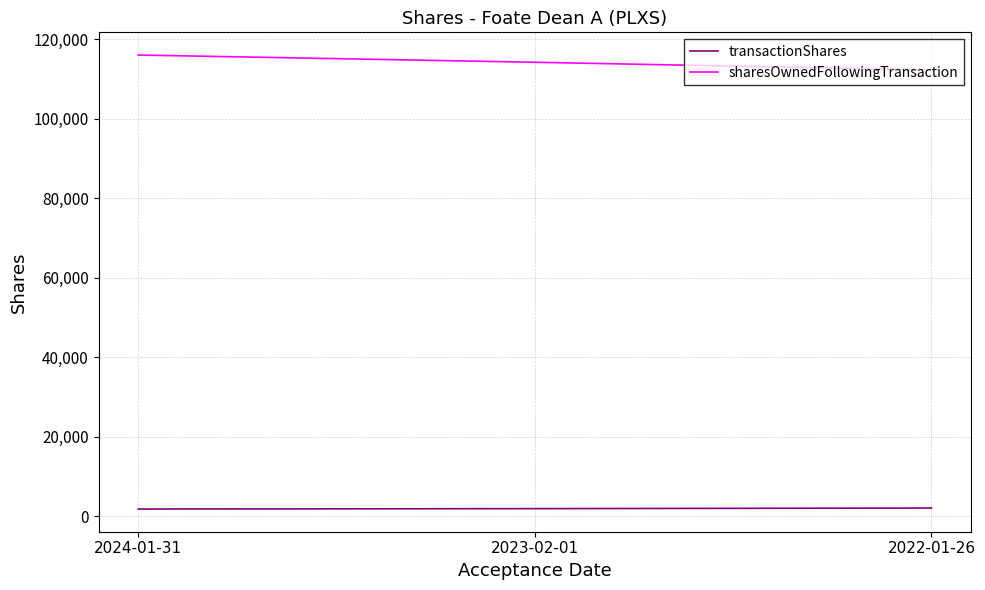

The value of sharesOwnedFollowingTransaction at 2023-02-01 is 61813. True or false?

False